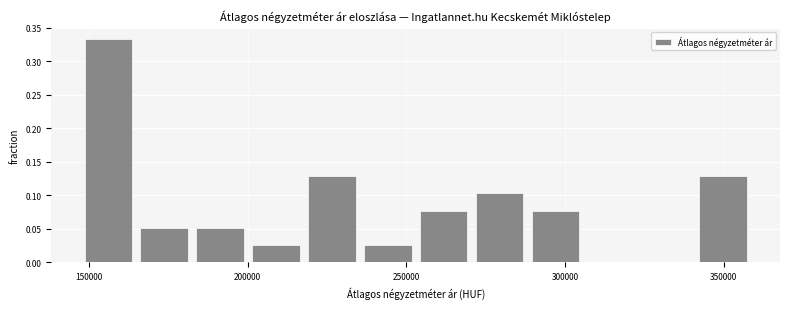

Read against the x-axis, roughly where is the centre of the tallest bar?

155000